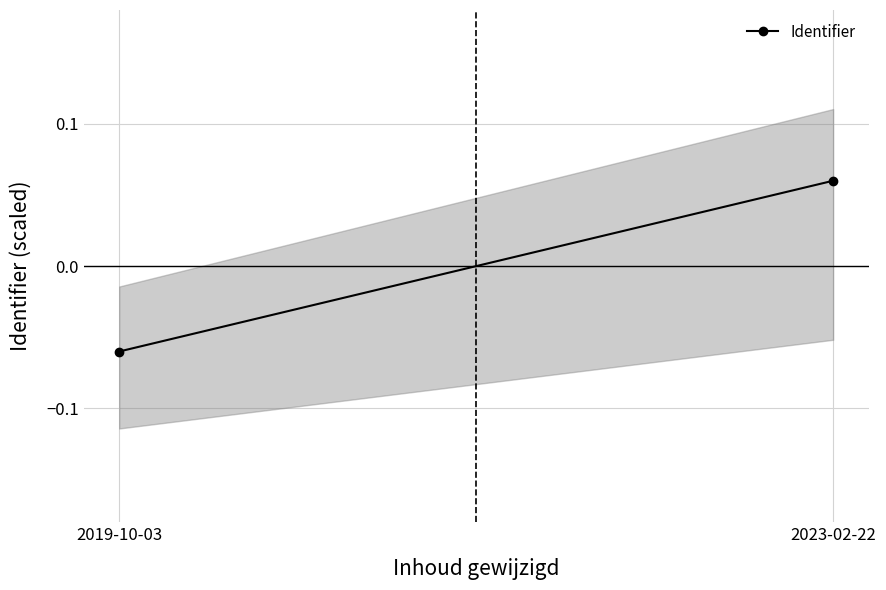

How many categories are shown in the chart?

2